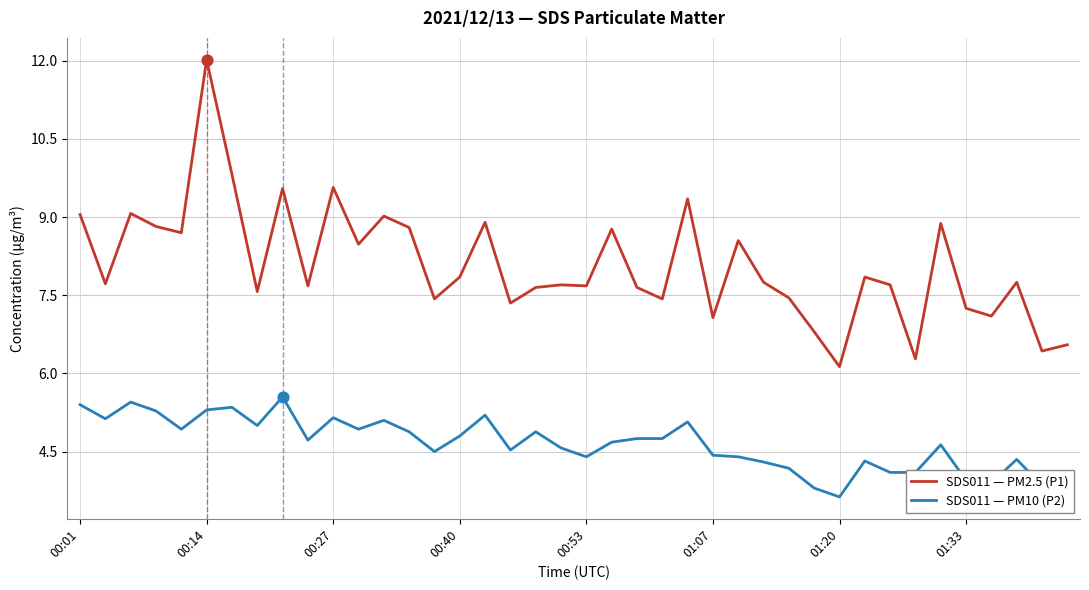

Which series has the largest total across all categories?

SDS011 — PM2.5 (P1)